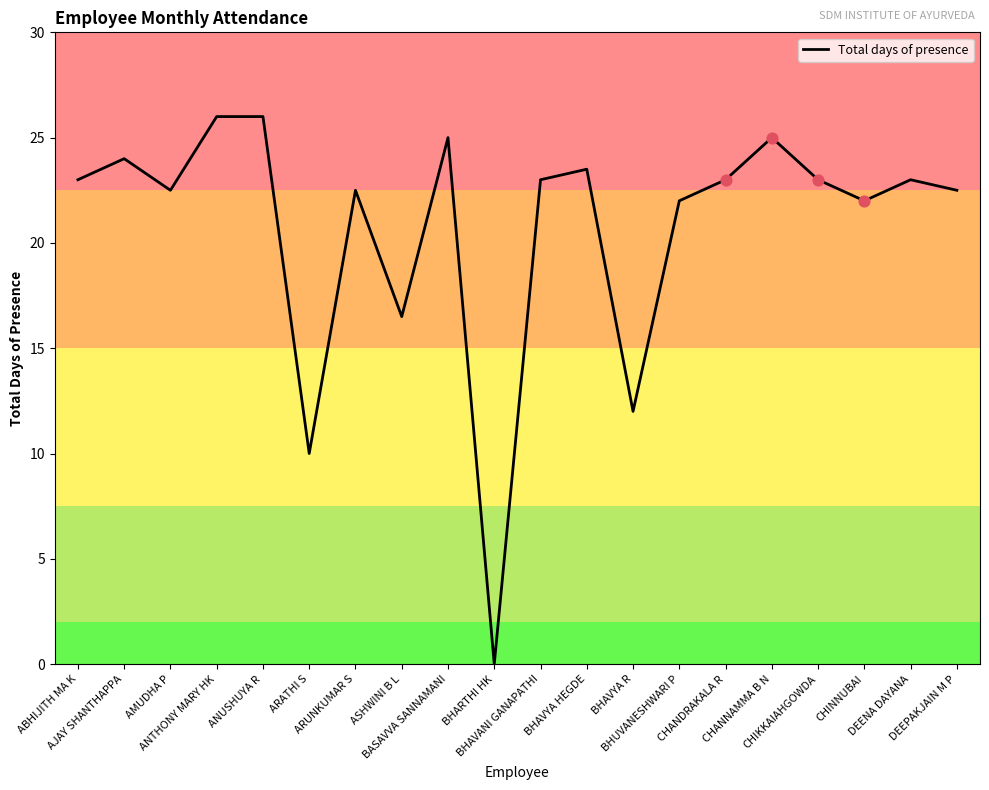

What is the change in value from ASHWINI B L to BHUVANESHWARI P?

+5.5